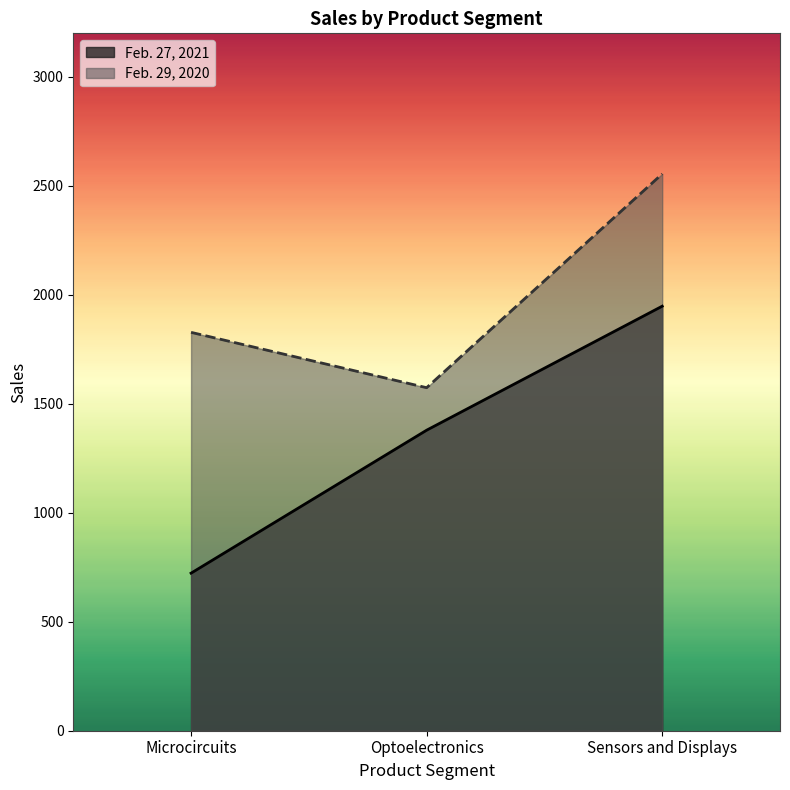

List the series in order of their peak value, highest first.

Feb. 29, 2020, Feb. 27, 2021